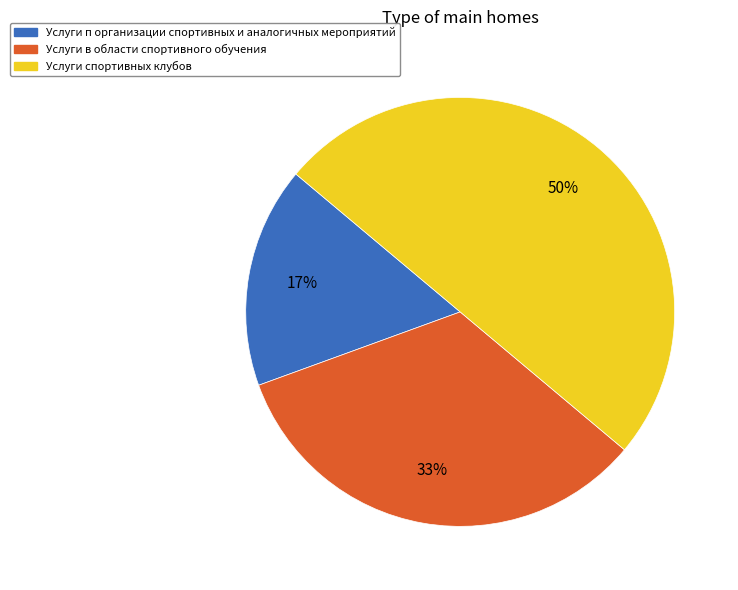

True or false: Услуги спортивных клубов accounts for 50% of the total.

True